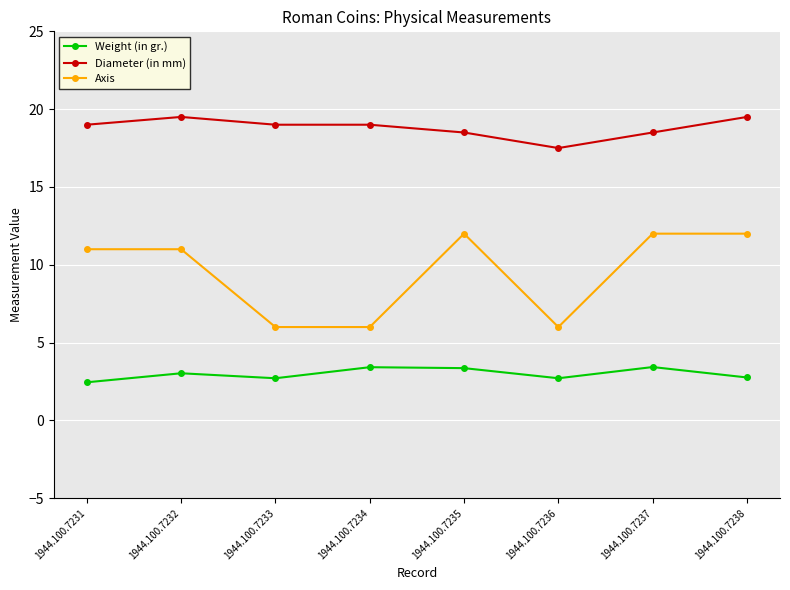

Is the value of Weight (in gr.) at 1944.100.7234 greater than the value of Diameter (in mm) at 1944.100.7236?

No